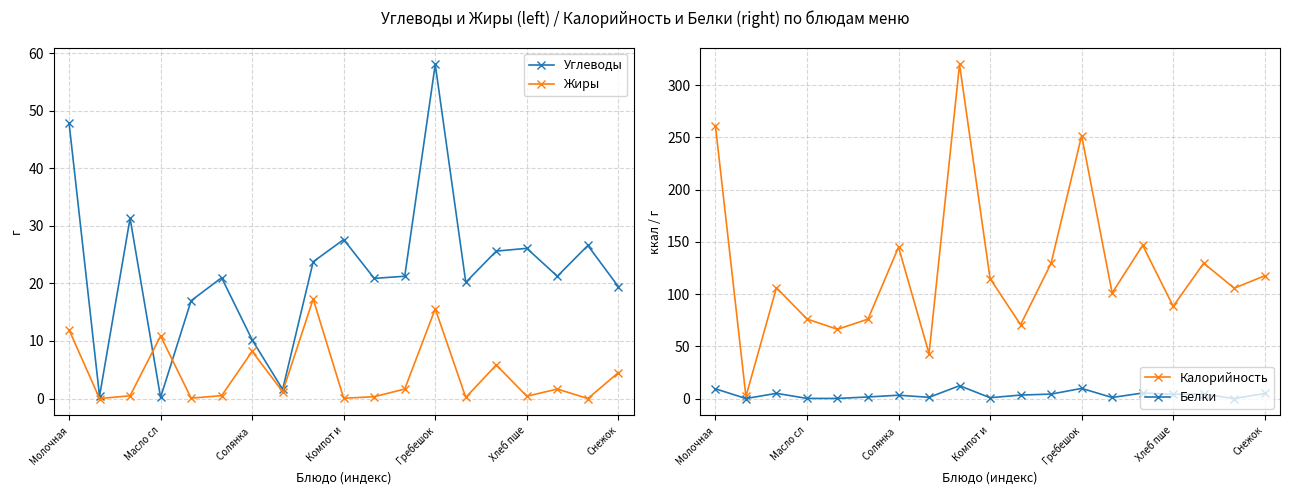

At which label is Жиры closest to 8?

Солянка 